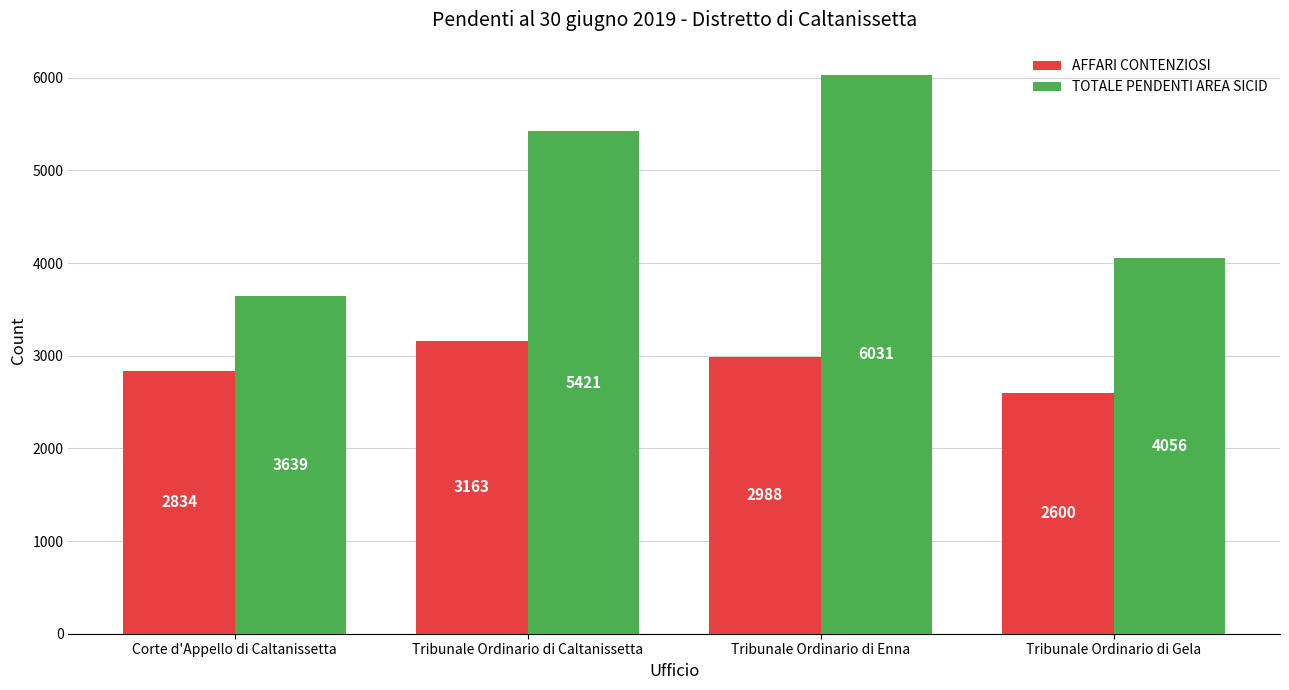

True or false: AFFARI CONTENZIOSI has a value of 2834 at Corte d'Appello di Caltanissetta.

True